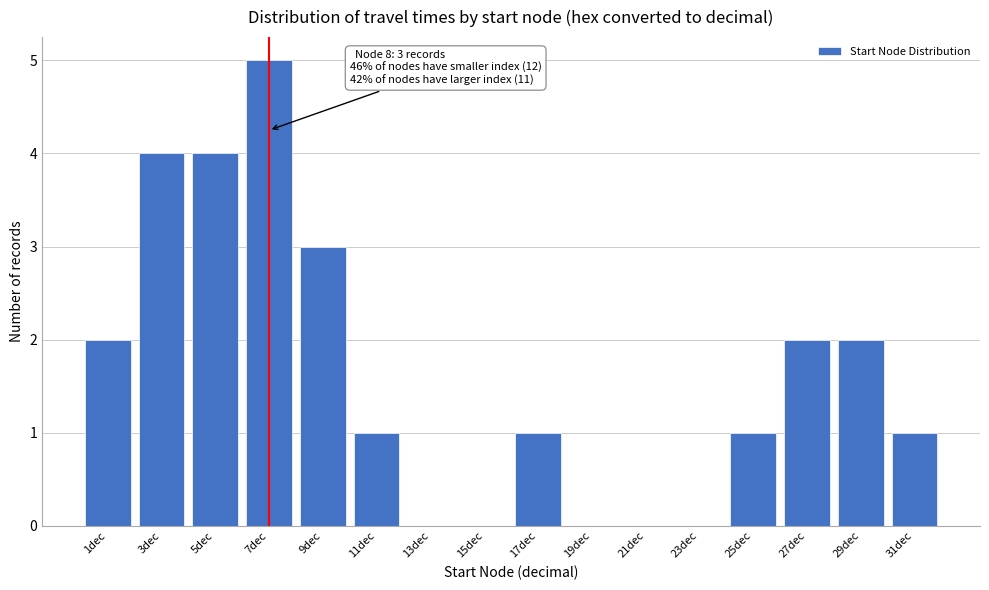

Reading left to right, extract all data points from this chart.

1dec=2	3dec=4	5dec=4	7dec=5	9dec=3	11dec=1	13dec=0	15dec=0	17dec=1	19dec=0	21dec=0	23dec=0	25dec=1	27dec=2	29dec=2	31dec=1